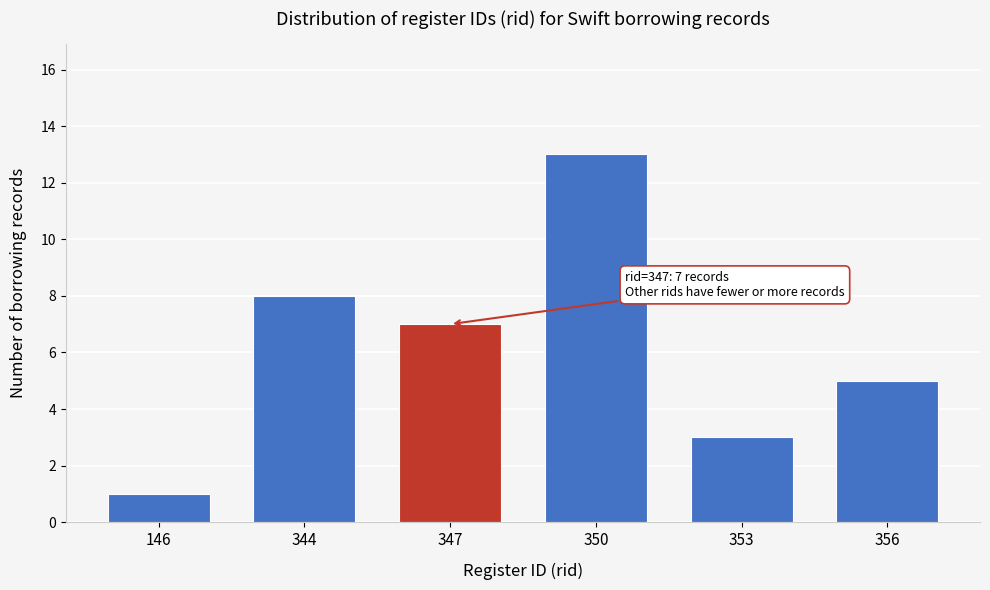

Reading left to right, extract all data points from this chart.

146=1	344=8	347=7	350=13	353=3	356=5